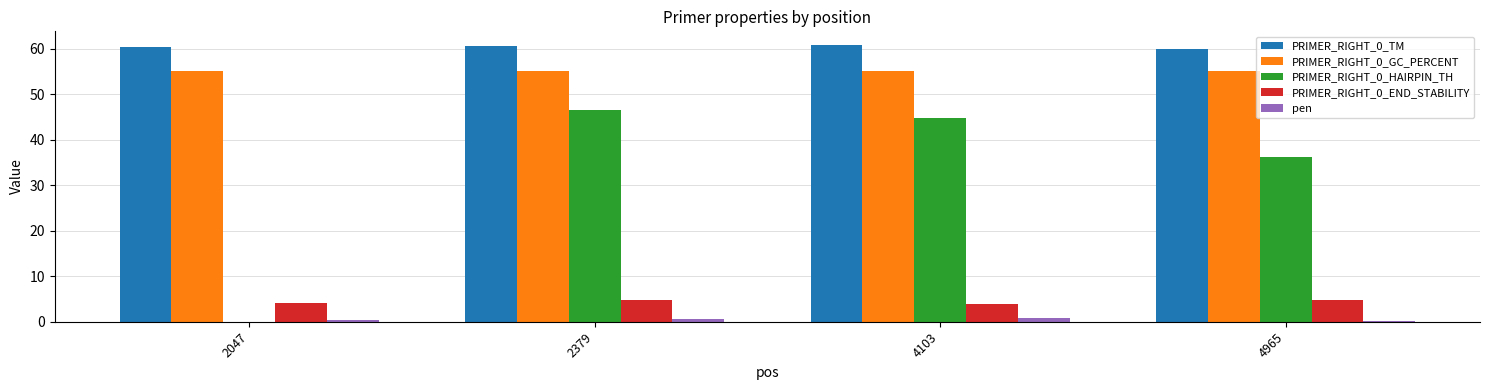

What is the maximum value for PRIMER_RIGHT_0_TM?

60.8